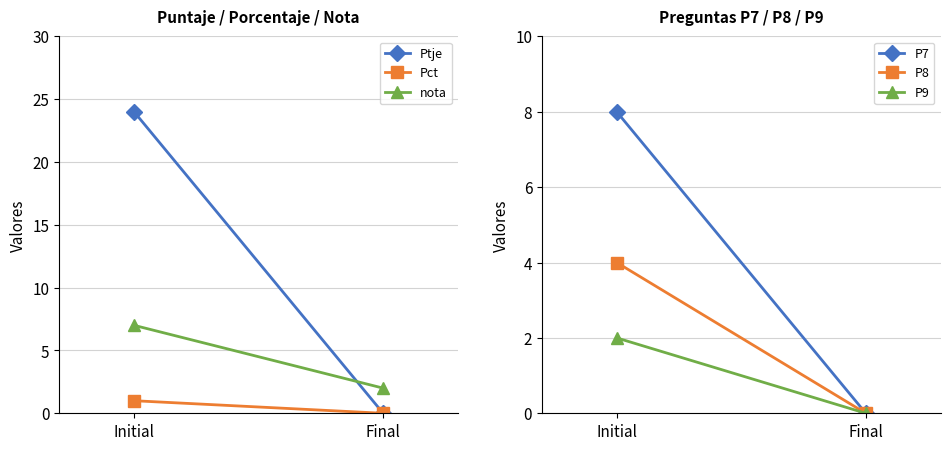

Reading left to right, list all the values displayed in this chart.

Ptje: Initial=24	Final=0
Pct: Initial=1	Final=0
nota: Initial=7	Final=2
P7: Initial=8	Final=0
P8: Initial=4	Final=0
P9: Initial=2	Final=0